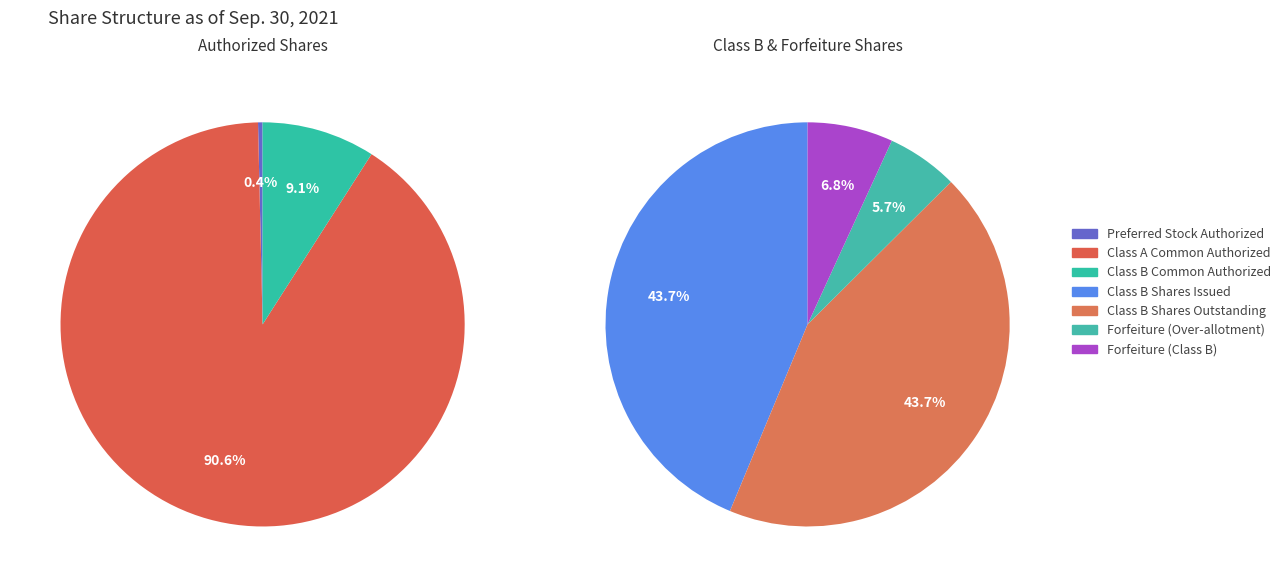

The Maximum shares subject to forfeiture (Over-allotment) slice represents 1% of the pie. True or false?

False